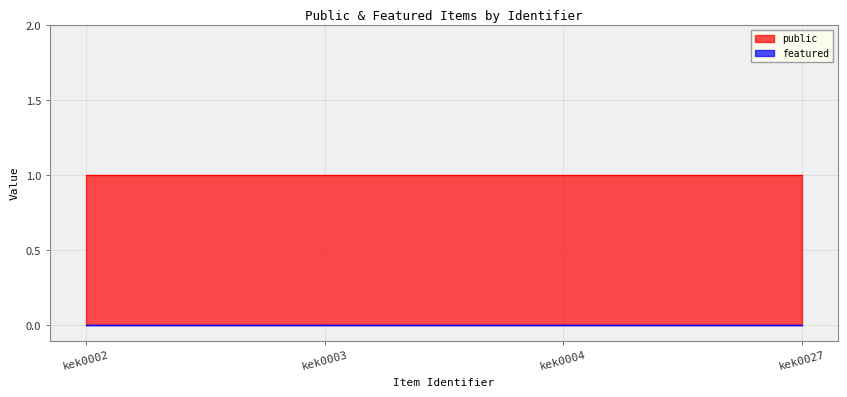

At how many categories does at least one series exceed 0?

4